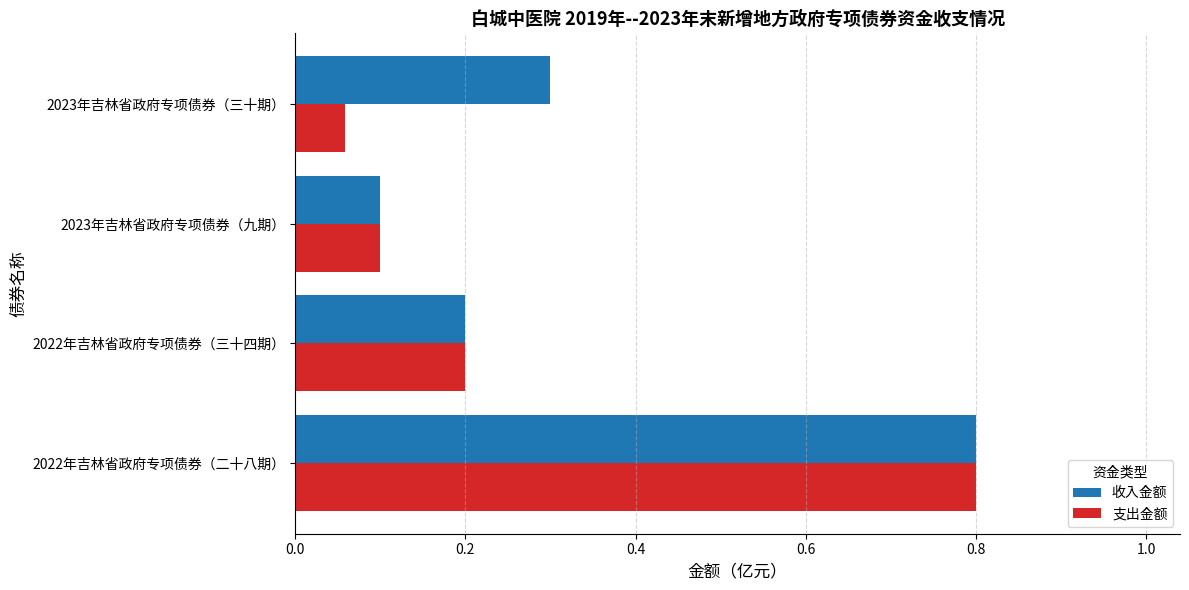

List the series in order of their overall mean, lowest first.

支出金额, 收入金额